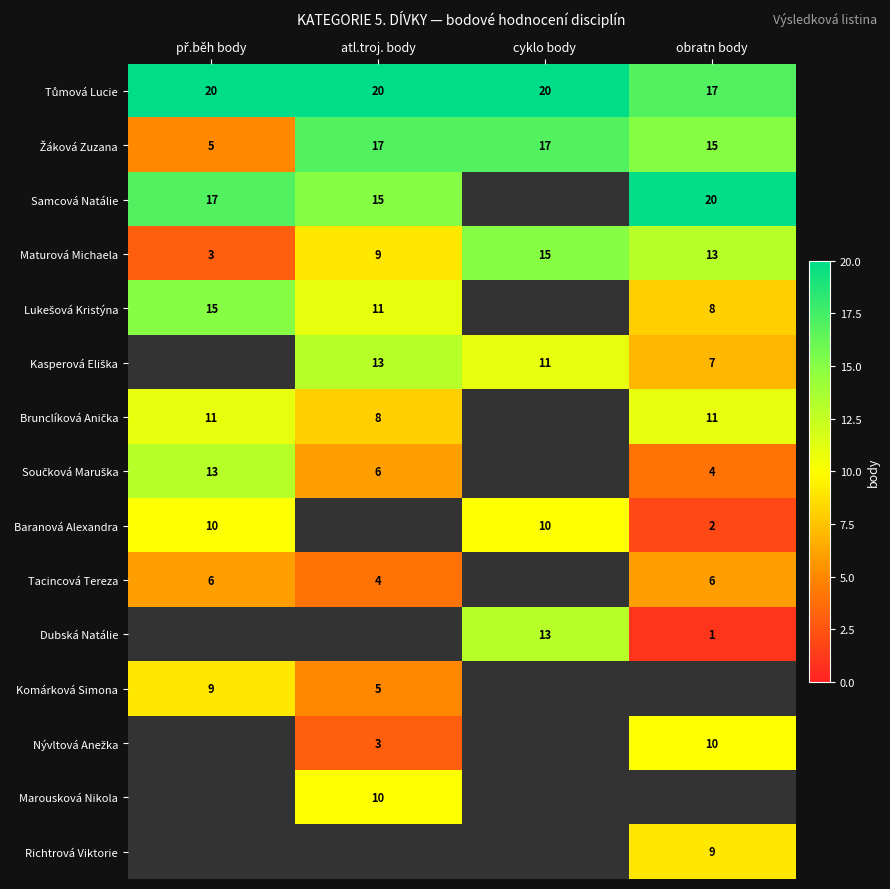

The Tacincová Tereza series shows 10.2 at obratn body. True or false?

False